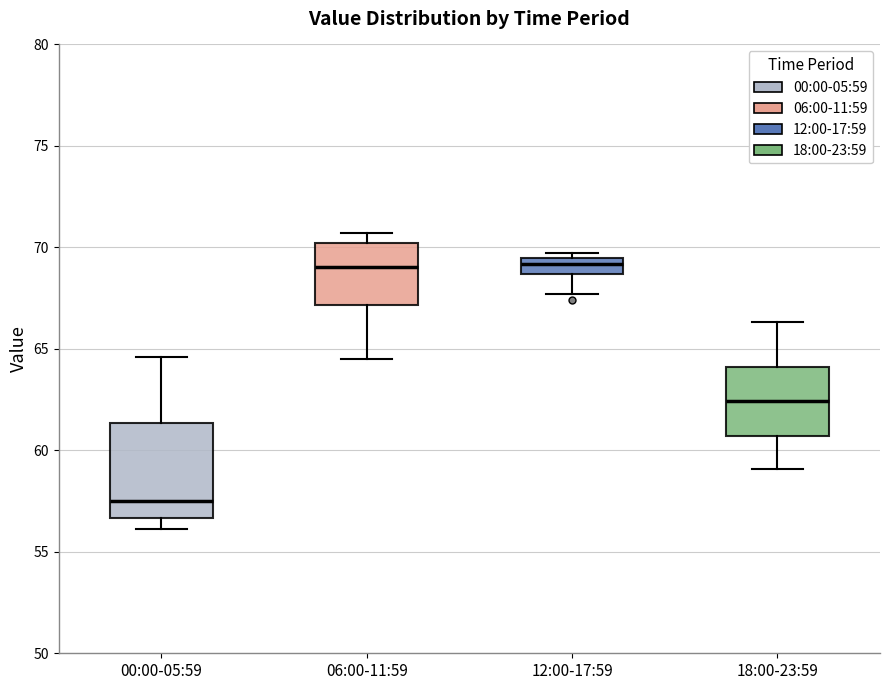

Where does the lower whisker of the box for 12:00-17:59 end on the y-axis? The values are not printed on the chart, so give them approximately, as read against the axis.

67.5